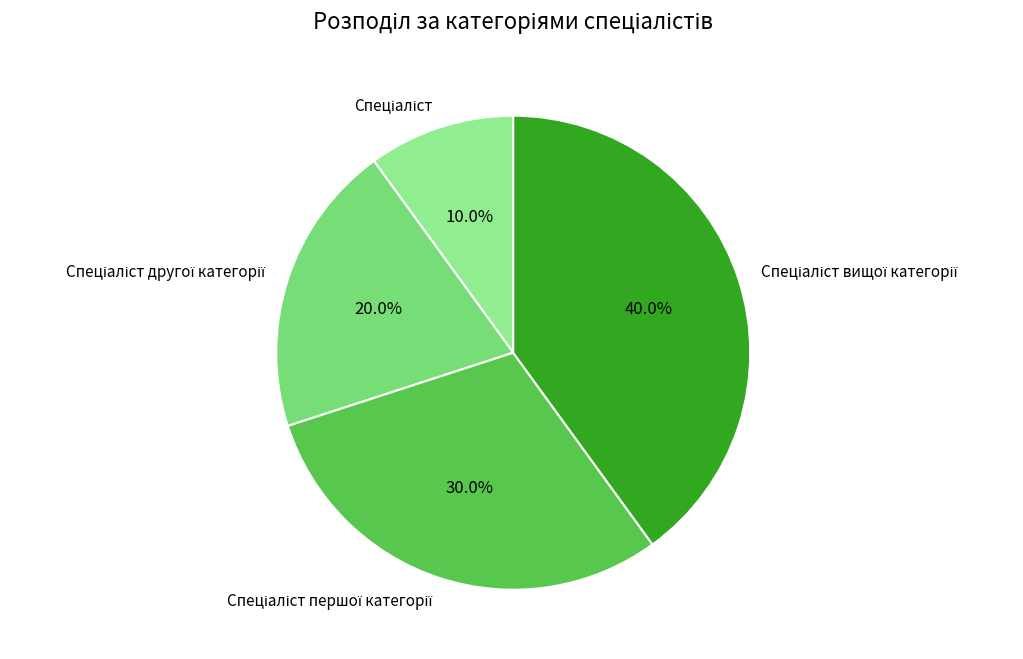

Does any single category account for the majority?

No